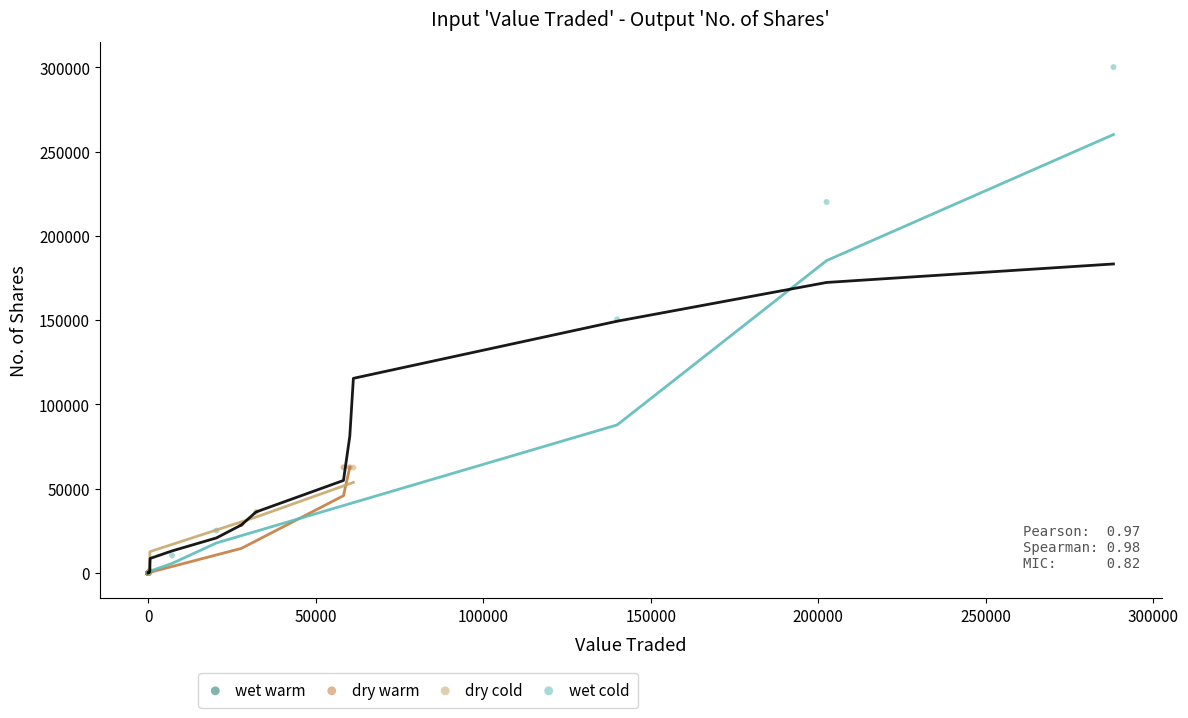

Which series has the widest spread of Y values?

wet cold